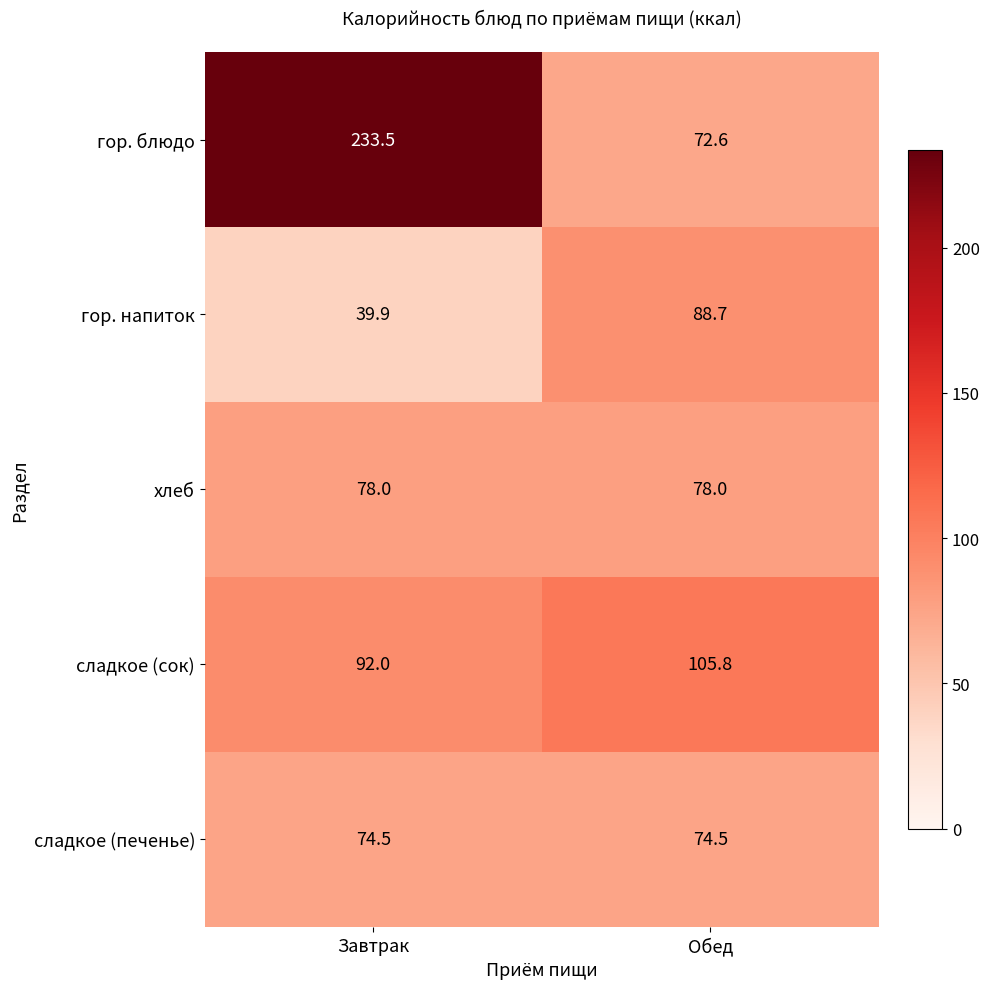

Which category has the lowest value across all series?

Завтрак